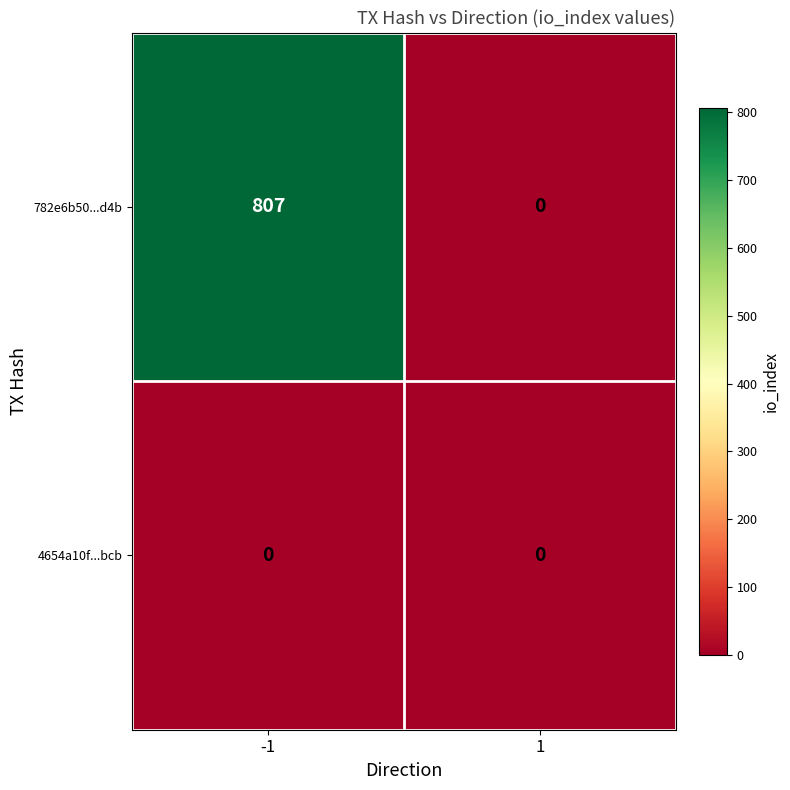

Is the value of 782e6b50...d4b at -1 greater than the value of 4654a10f...bcb at 1?

Yes